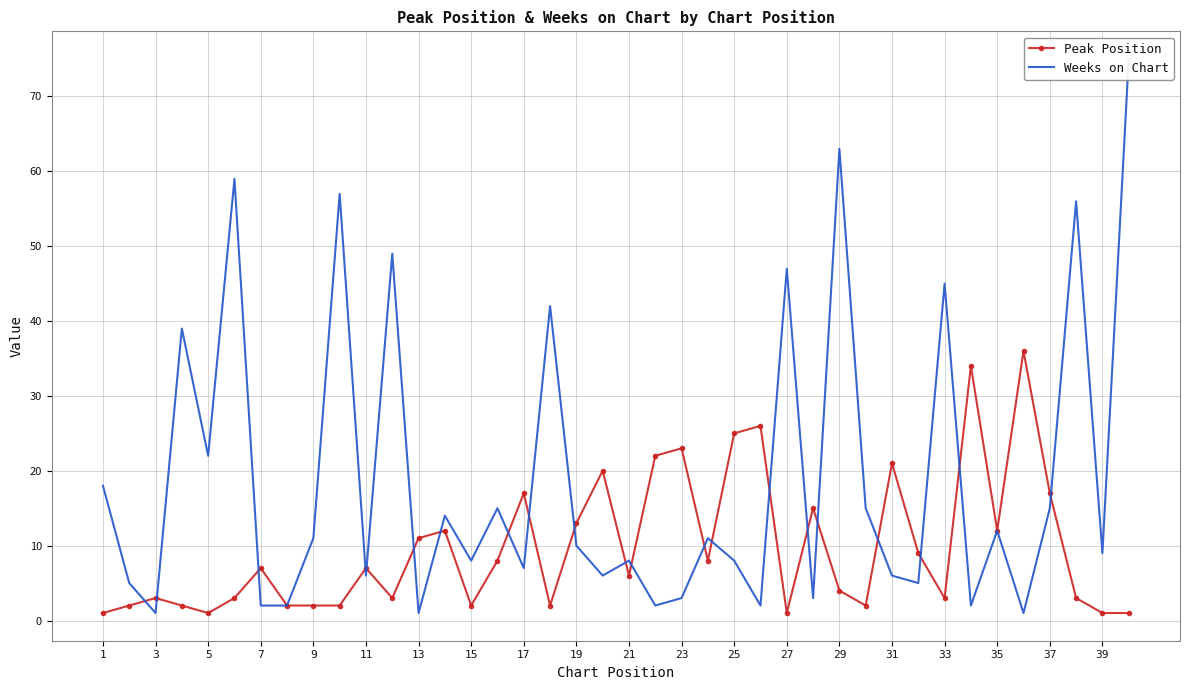

Is it true that Peak Position equals 7 at 7?

True